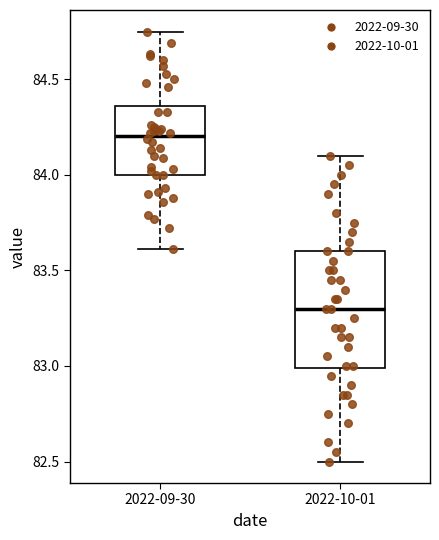

Reading left to right, read every box against the y-axis: the position of its median line, the range the box covers, and the ends of its whiskers. The values are not printed on the chart, so give them approximately, as read against the axis.

2022-09-30: median 84.20, box 84.00 to 84.35, whiskers 83.60 to 84.75
2022-10-01: median 83.30, box 83.00 to 83.60, whiskers 82.50 to 84.10